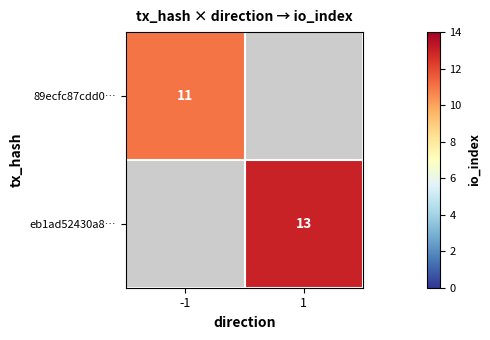

The value of 89ecfc87cdd0… at -1 is 3. True or false?

False